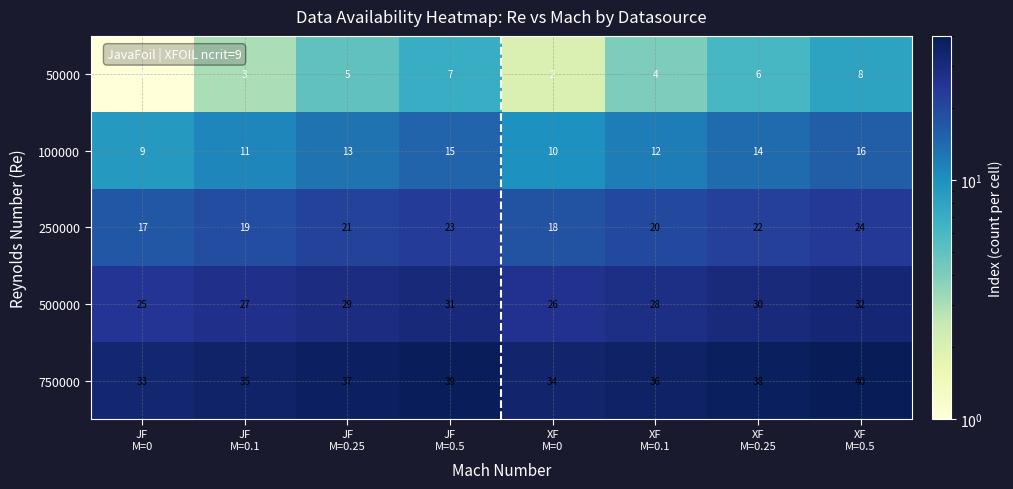

What is the difference between the maximum and minimum values in the 50000 series?

7